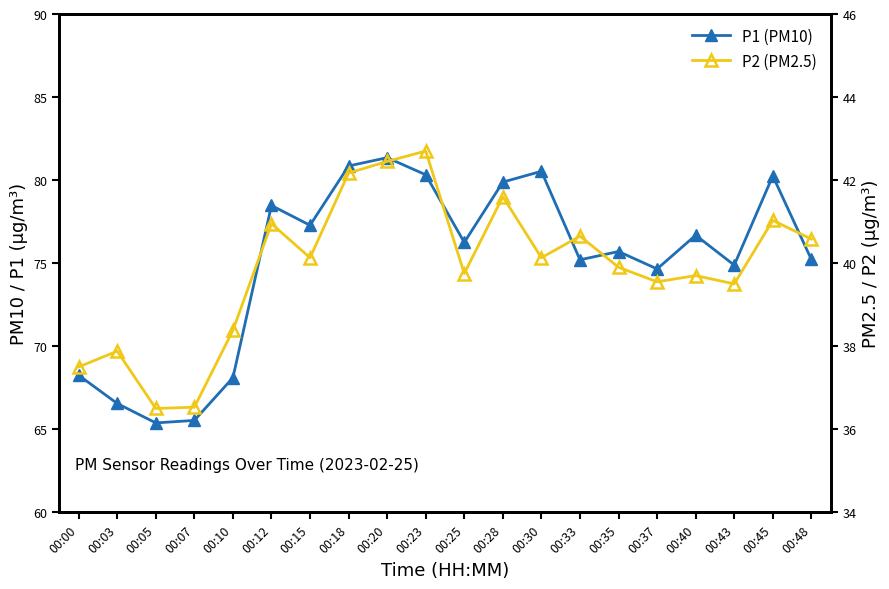

What is the sum of the P1 (PM10) values at 00:45 and 00:25?

156.5